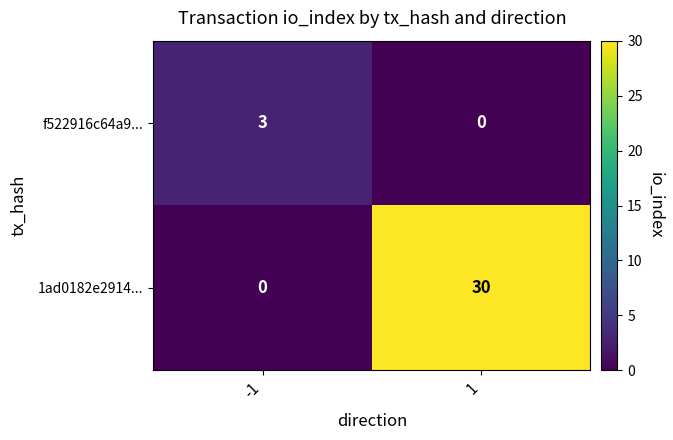

Reading right to left, transcribe all the data shown in this chart.

f522916c64a9...: 0	3
1ad0182e2914...: 30	0